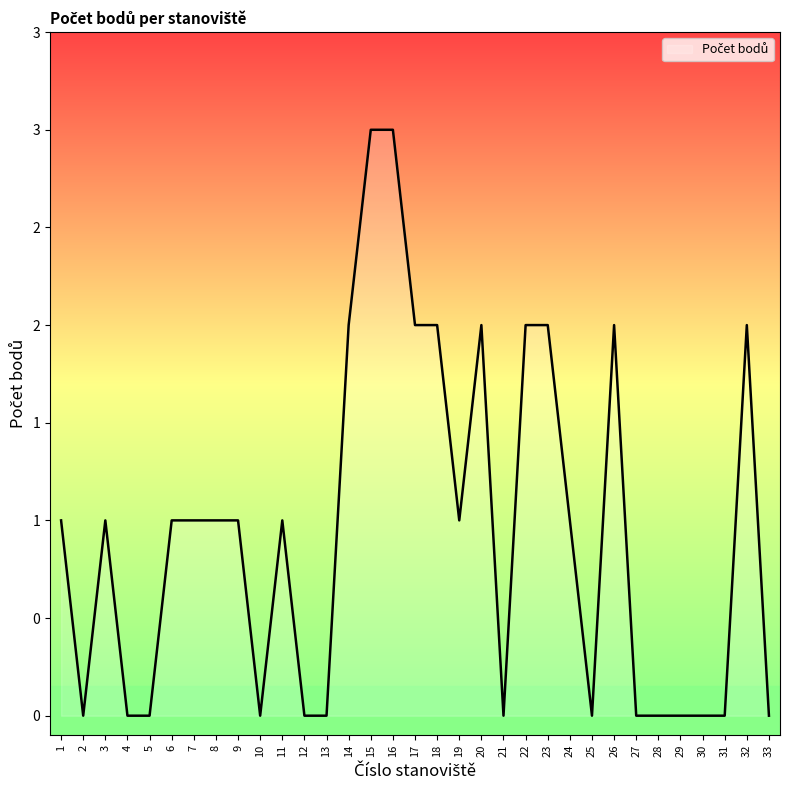

Does the chart have visible grid lines?

No